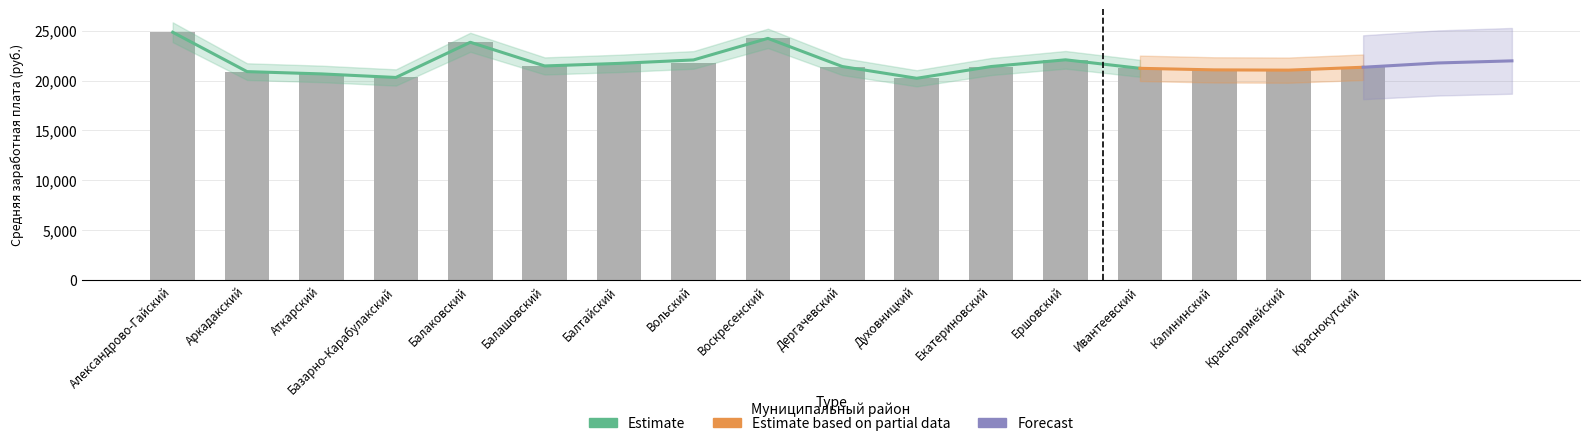

Is it true that Средняя зарплата всего equals 20314.3 at Базарно-Карабулакский?

True